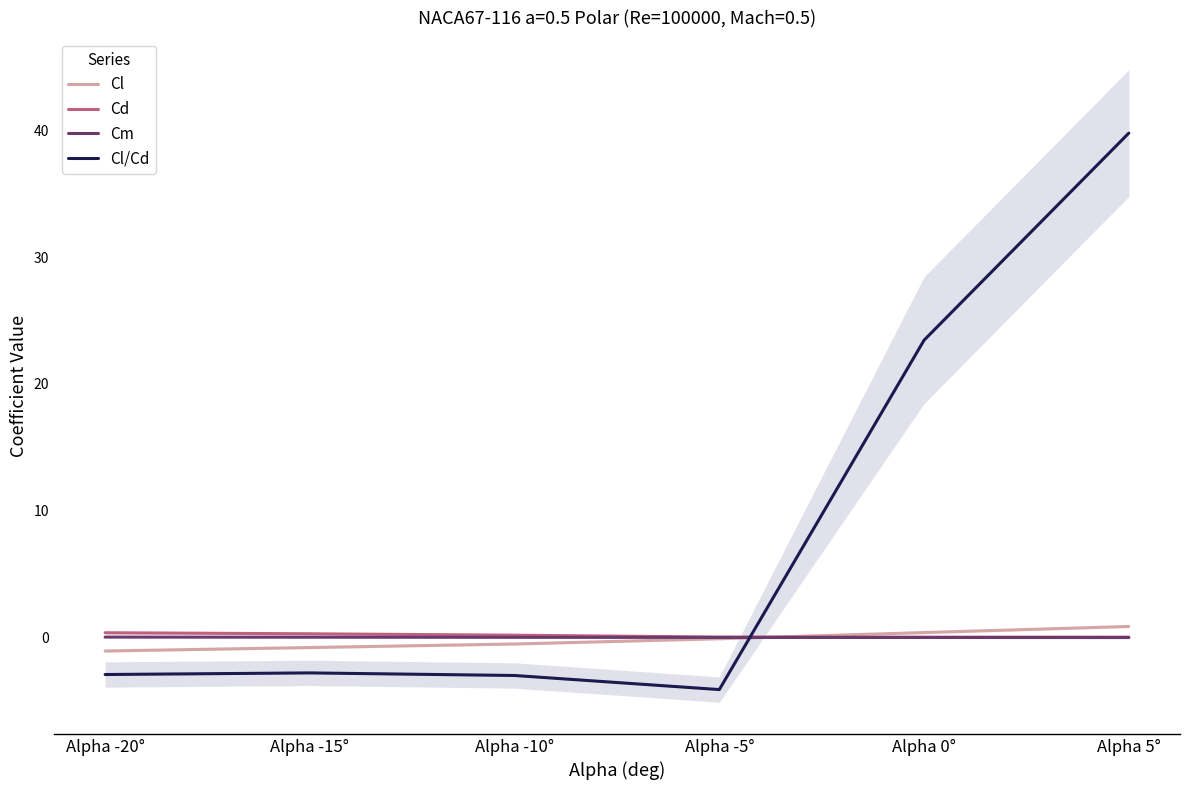

Which series has the largest total across all categories?

Cl/Cd